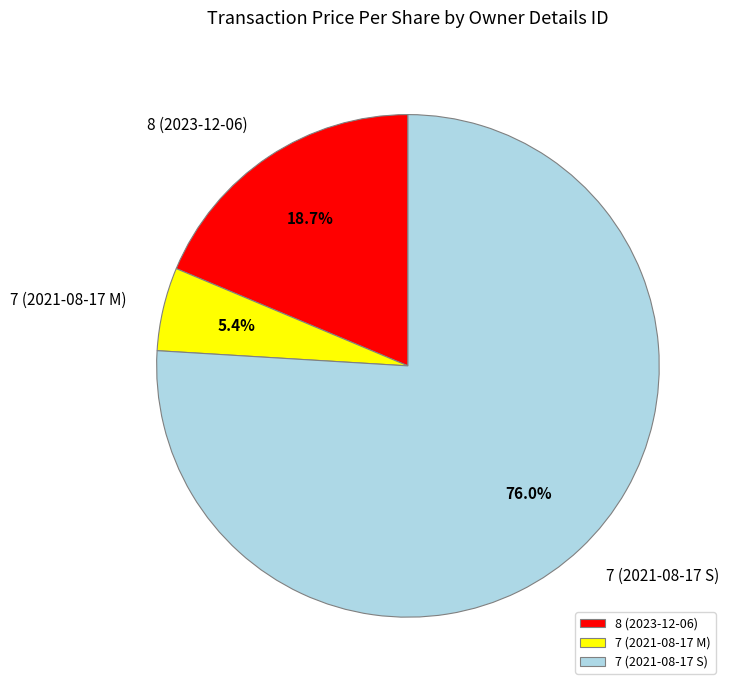

Does 7 (2021-08-17 S) represent more than half of the total?

Yes